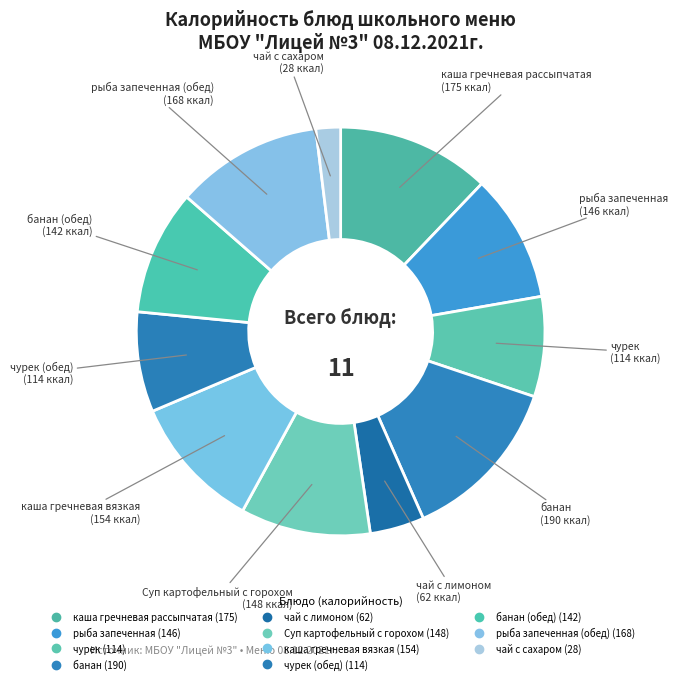

What is the largest slice in the pie chart?

банан